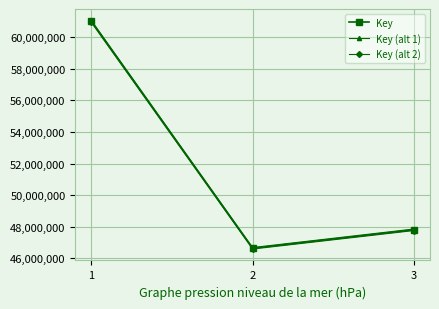

Is it true that Key (alt 1) equals 15677667.8 at 2?

False